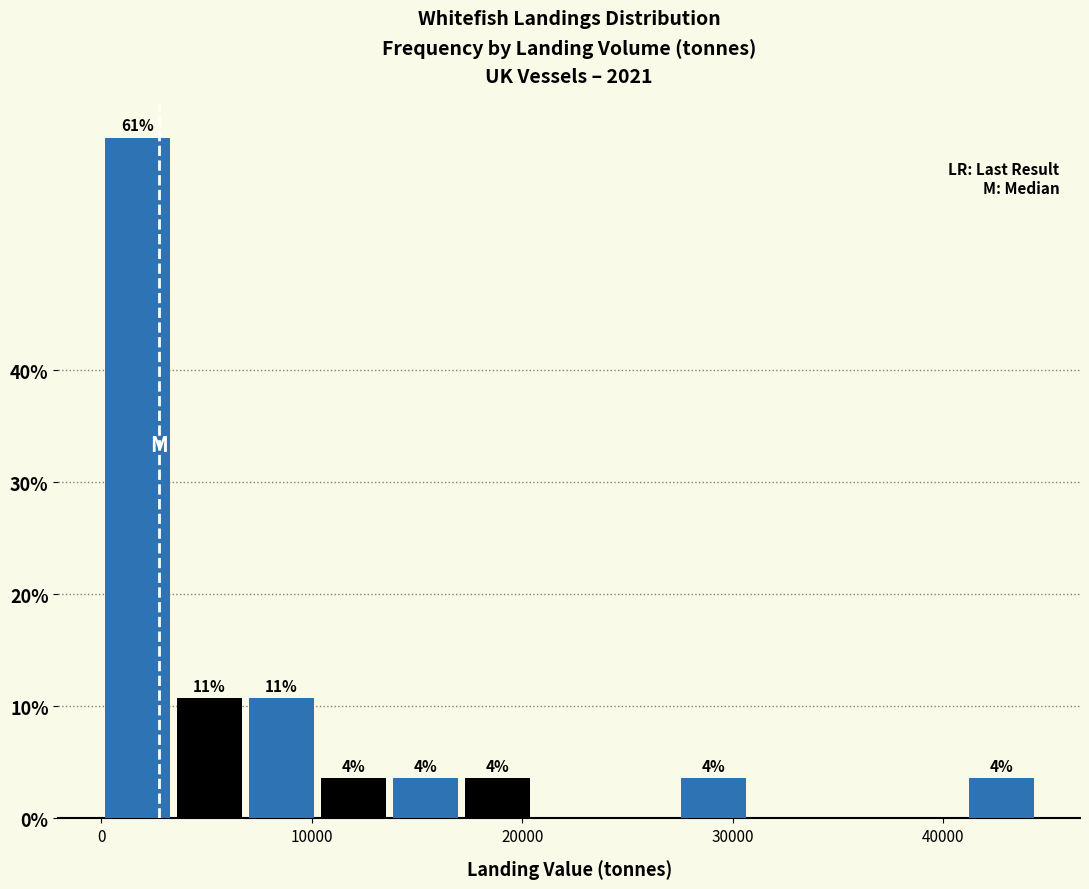

Read against the x-axis, roughly where is the centre of the tallest bar?

2000